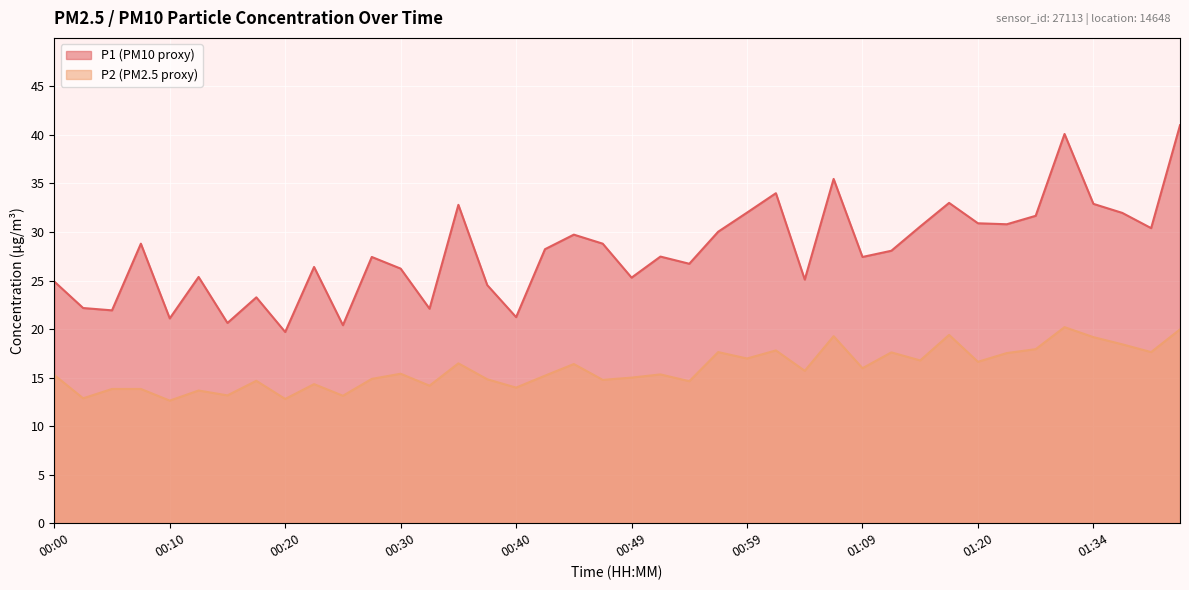

What is the highest value of the P2 series?

20.2